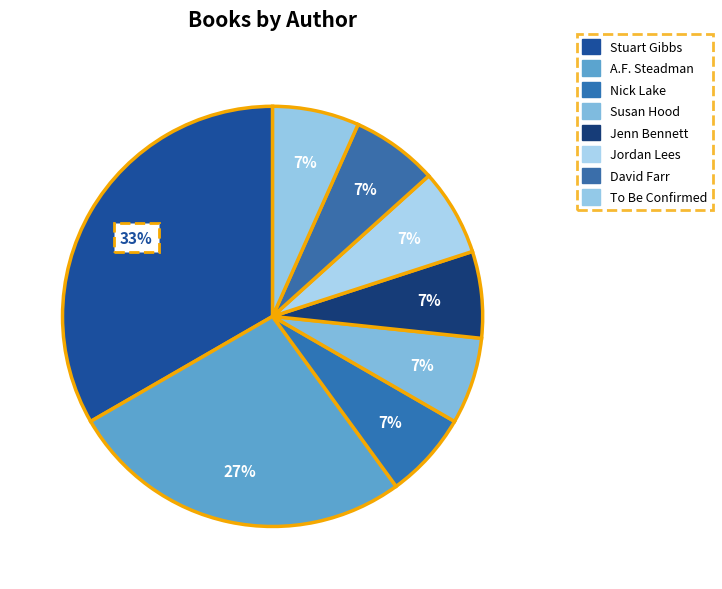

Between Susan Hood and Stuart Gibbs, which is larger?

Stuart Gibbs